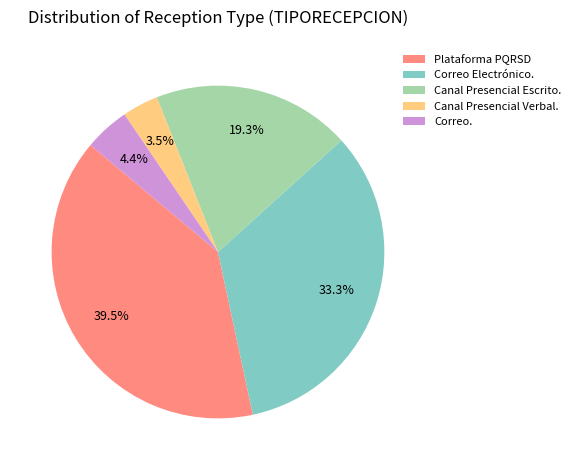

Does Canal Presencial Escrito. represent more than half of the total?

No